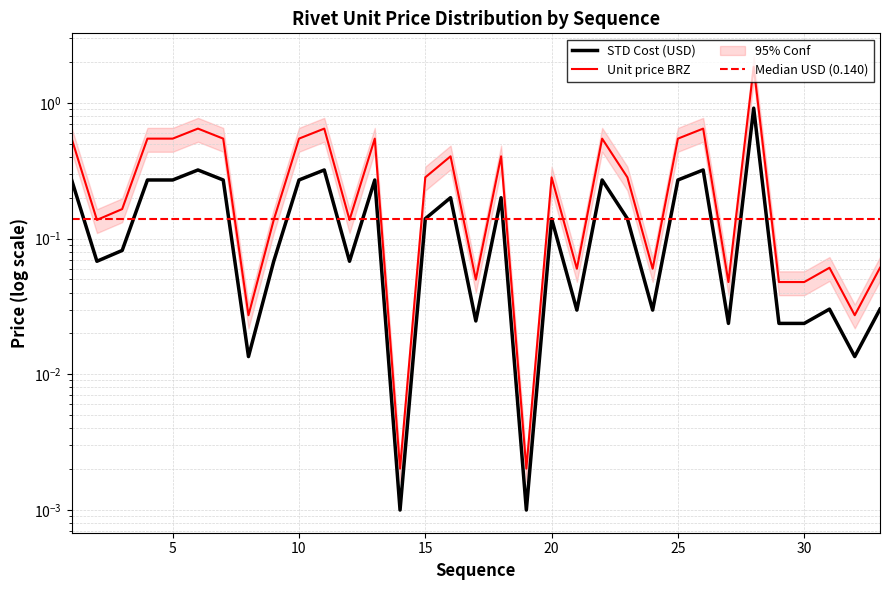

True or false: Unit price BRZ has more than 2 points higher than both neighbors.

True